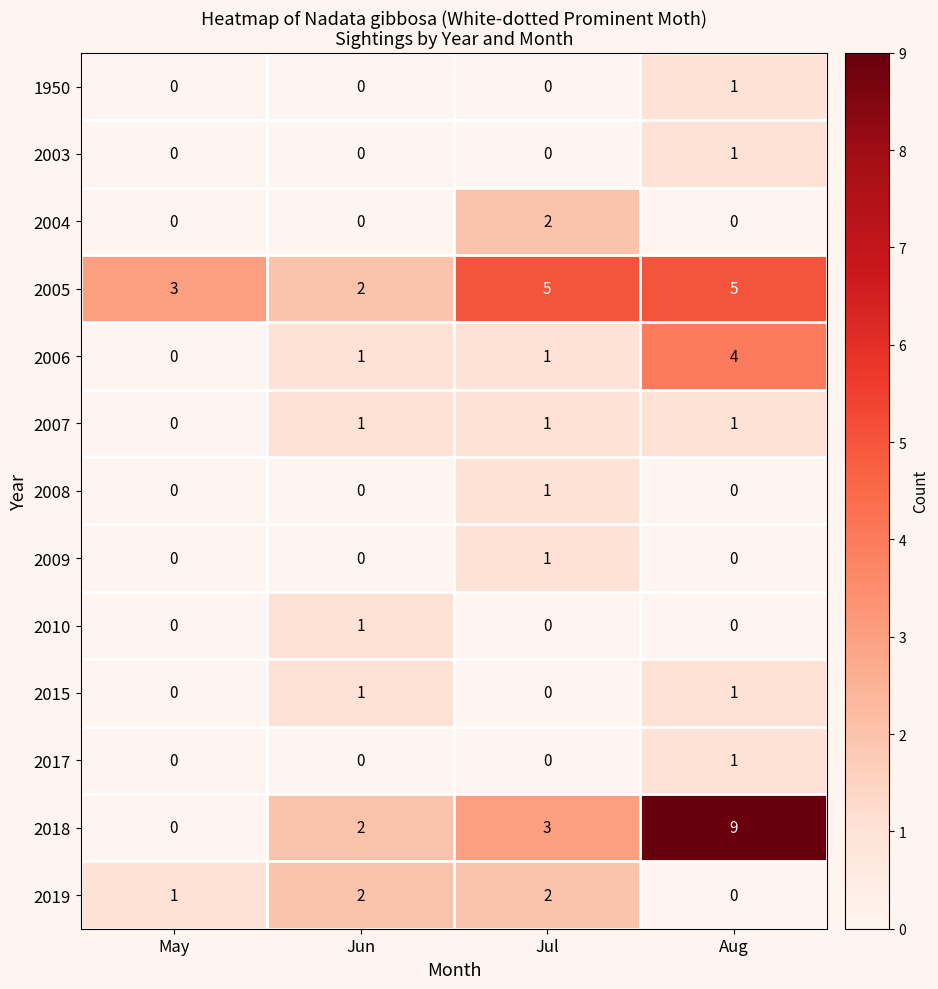

At which label does 2007 reach its minimum?

May